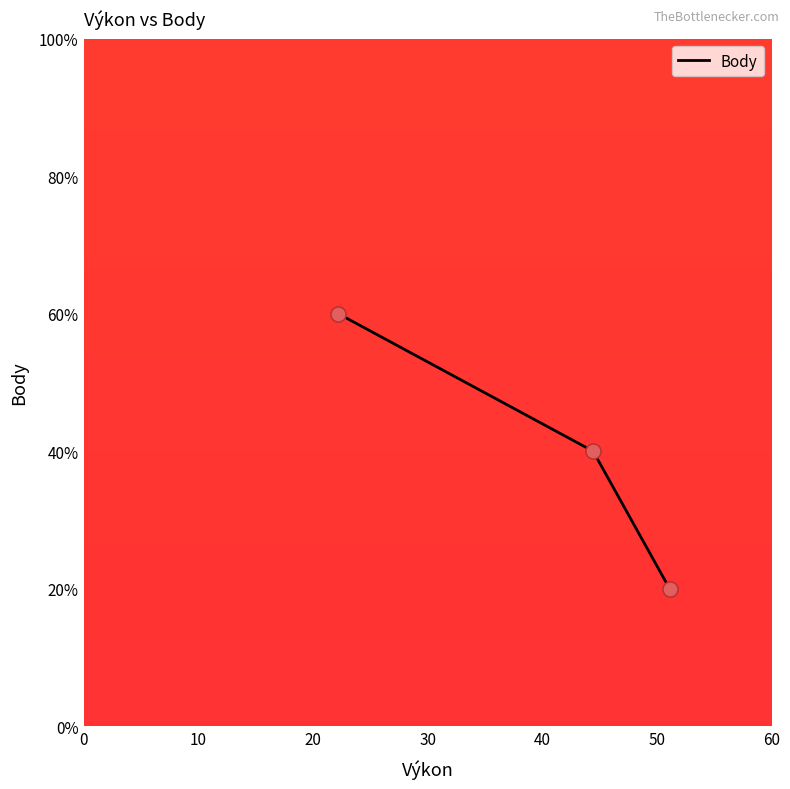

Which has a higher value, 44.44 or 51.11?

44.44